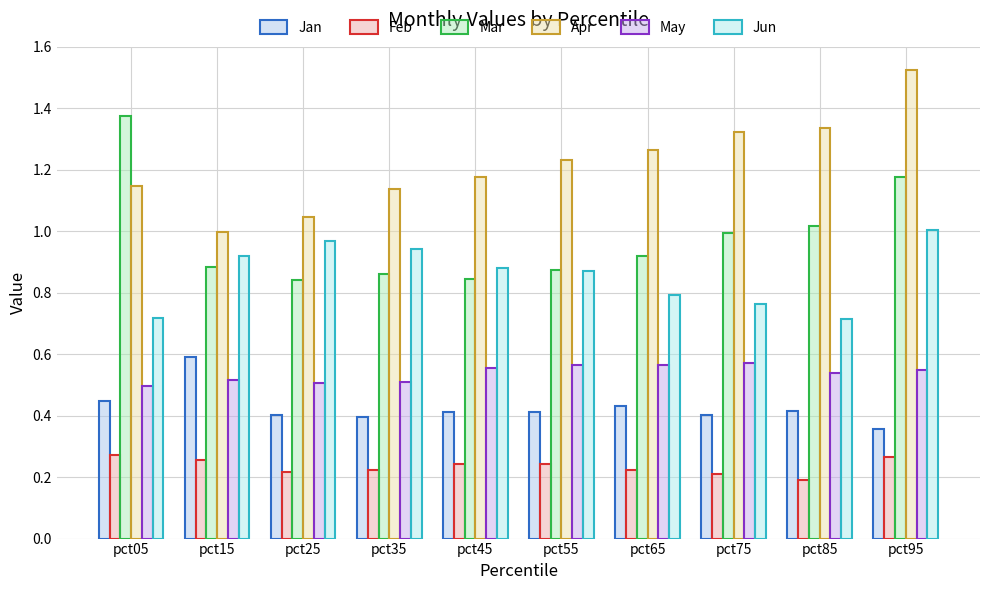

How many bars are there in each group?

6